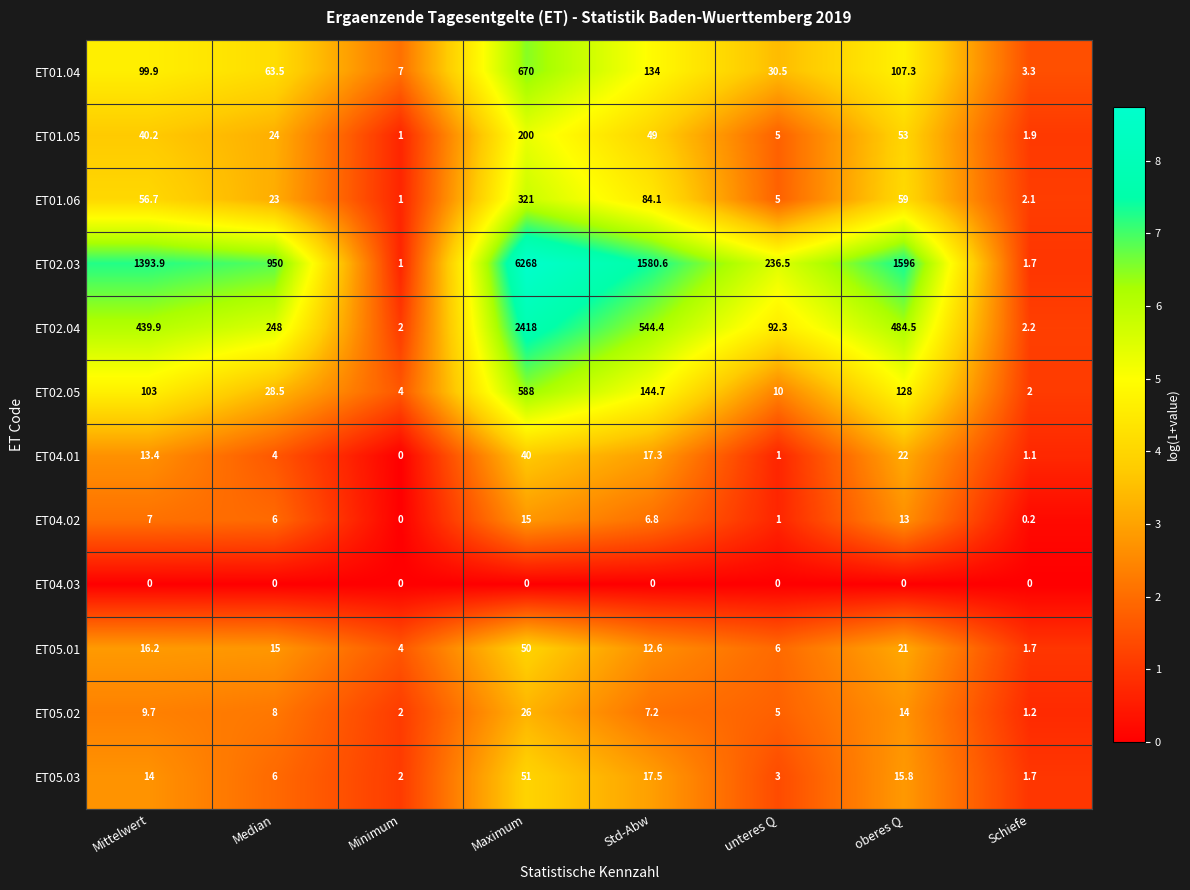

The value of ET02.03 at Mittelwert is 2143.6. True or false?

False